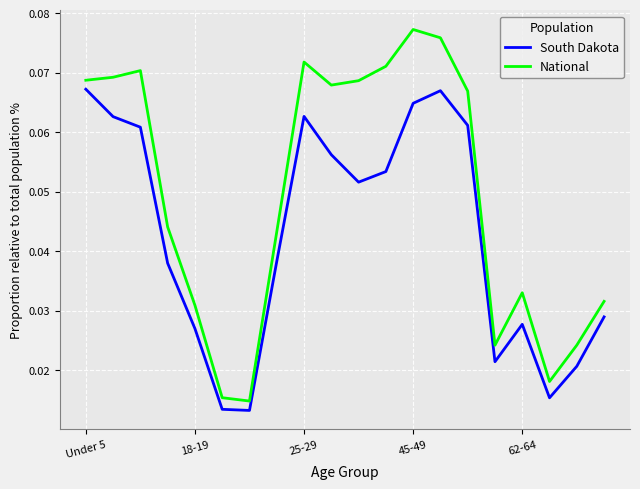

True or false: National and South Dakota cross at least once.

False